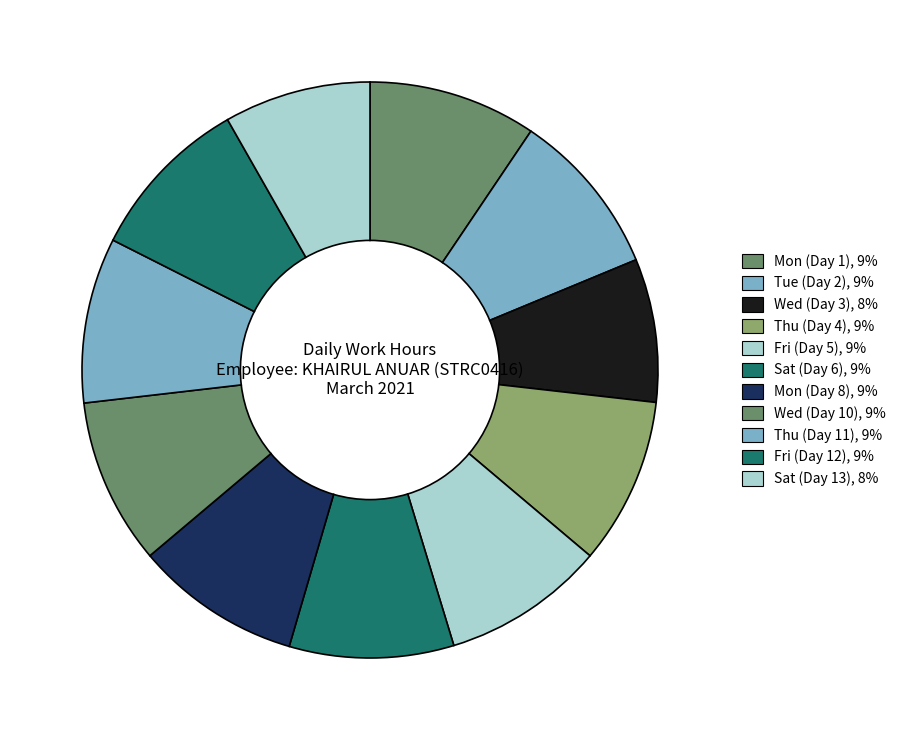

Which has a higher value, Mon (Day 1) or Fri (Day 5)?

Mon (Day 1)